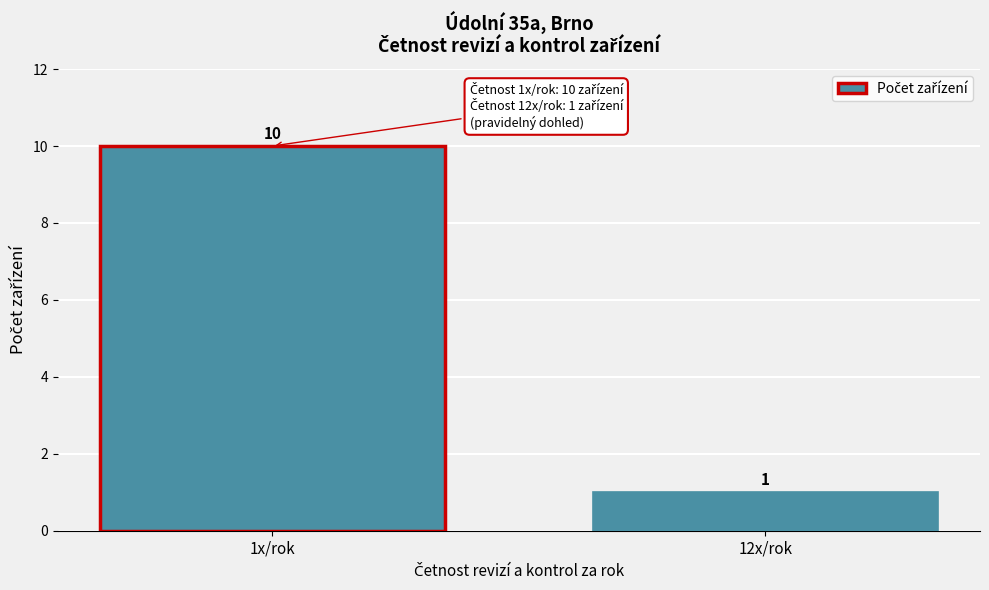

Reading left to right, what are all the values shown in this chart?

1x/rok=10	12x/rok=1